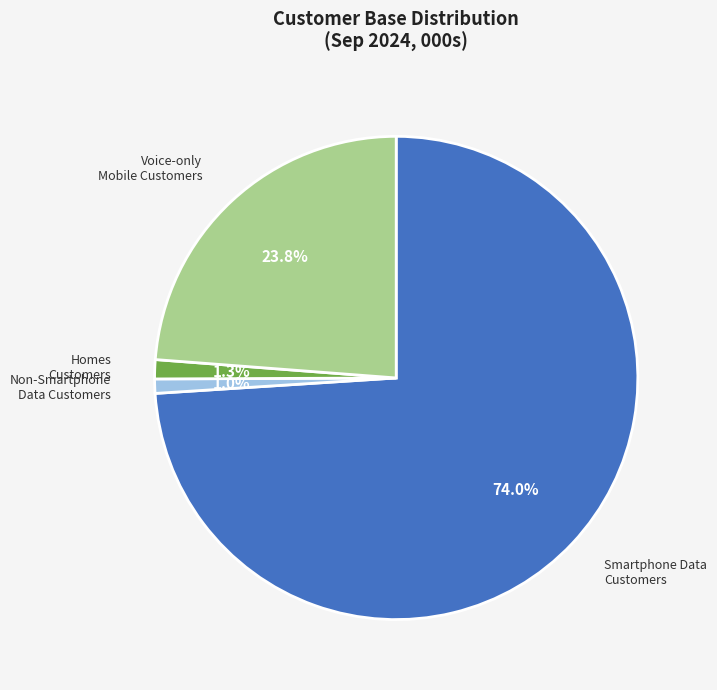

To the nearest percent, what is the difference between the largest and smallest slice percentages?

73%